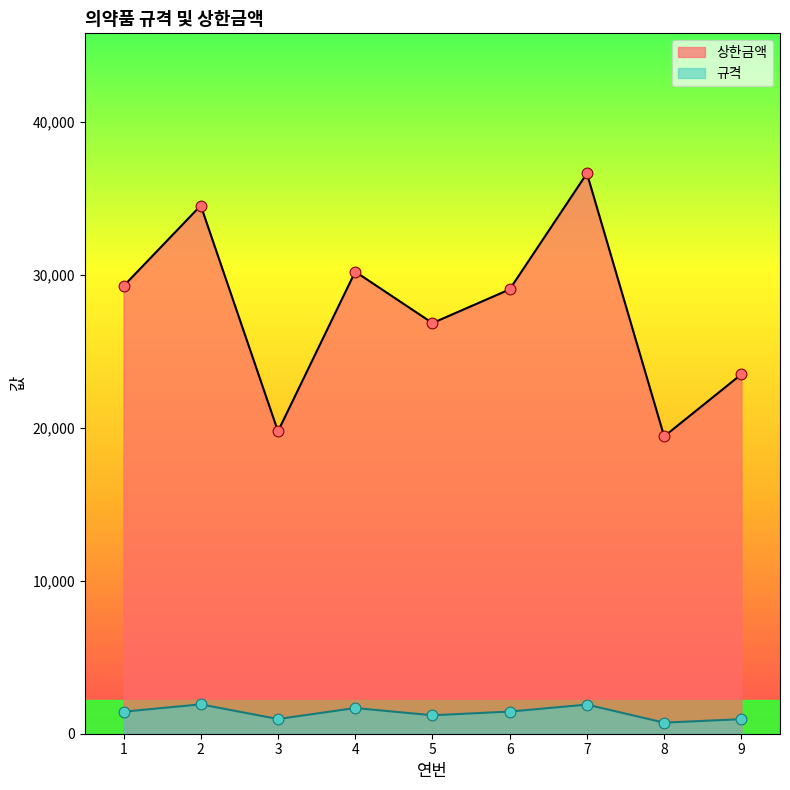

Which series has the largest Y range (max minus min)?

상한금액